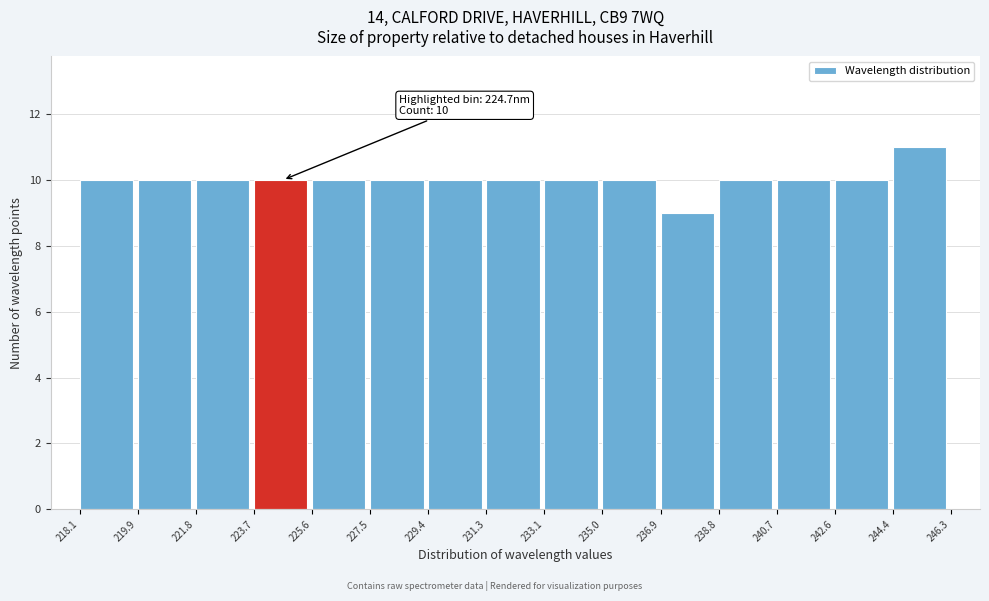

Which range on the x-axis has the tallest bar?

244.4 to 246.3